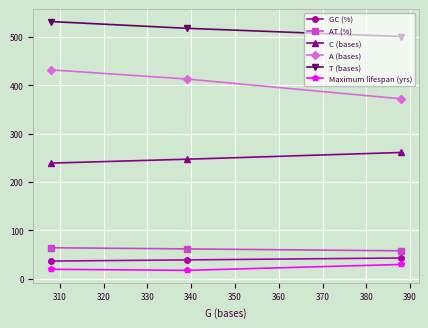

Which series has the largest total across all categories?

T (bases)